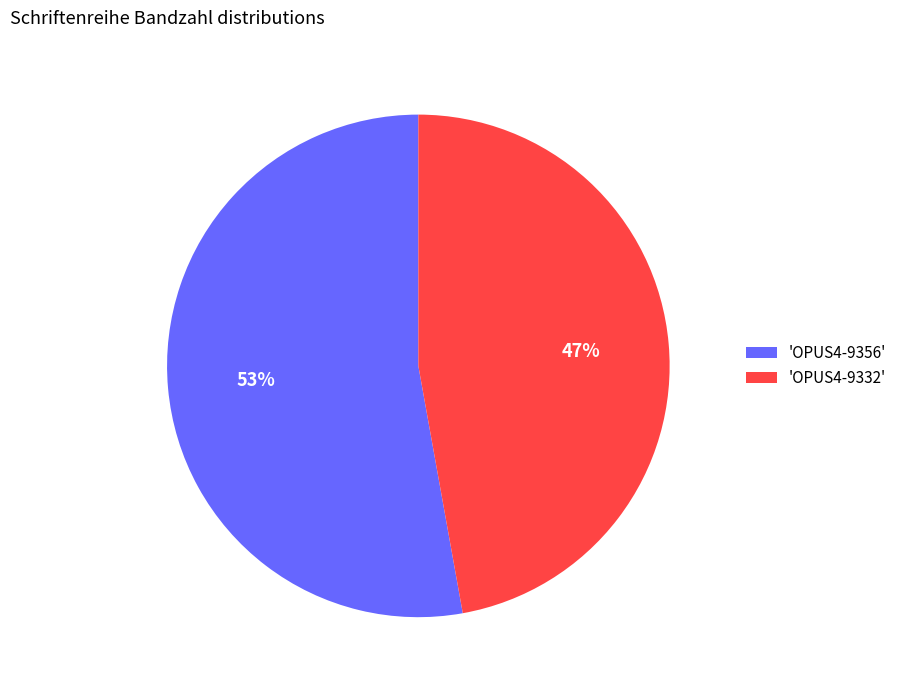

To the nearest percent, what is the combined percentage of 'OPUS4-9356' and 'OPUS4-9332'?

100%